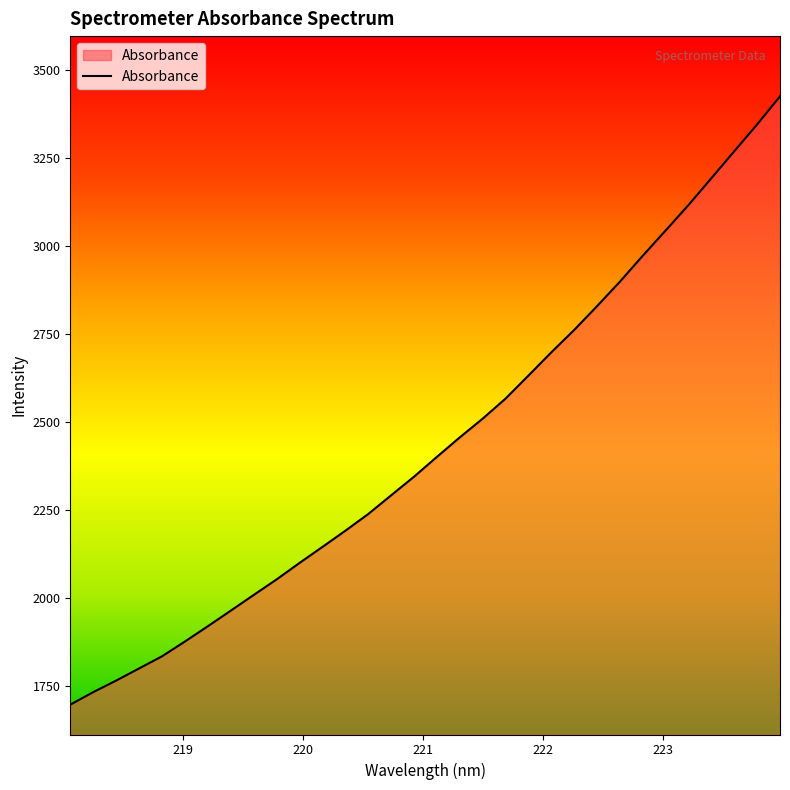

What is the maximum value shown in the chart?

3426.1